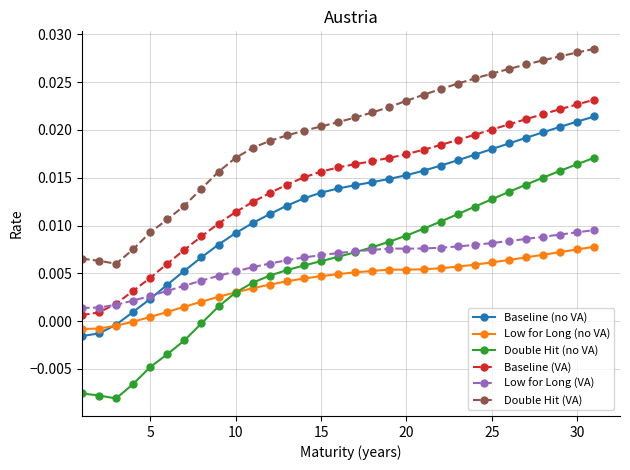

List the series in order of their peak value, lowest first.

Low for Long (no VA), Low for Long (VA), Double Hit (no VA), Baseline (no VA), Baseline (VA), Double Hit (VA)